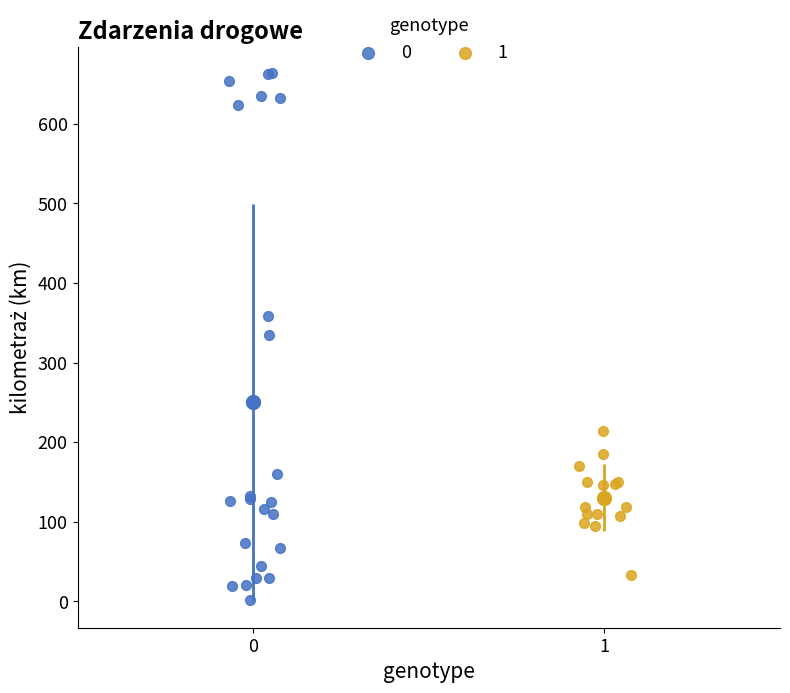

Which series has the widest spread of Y values?

0